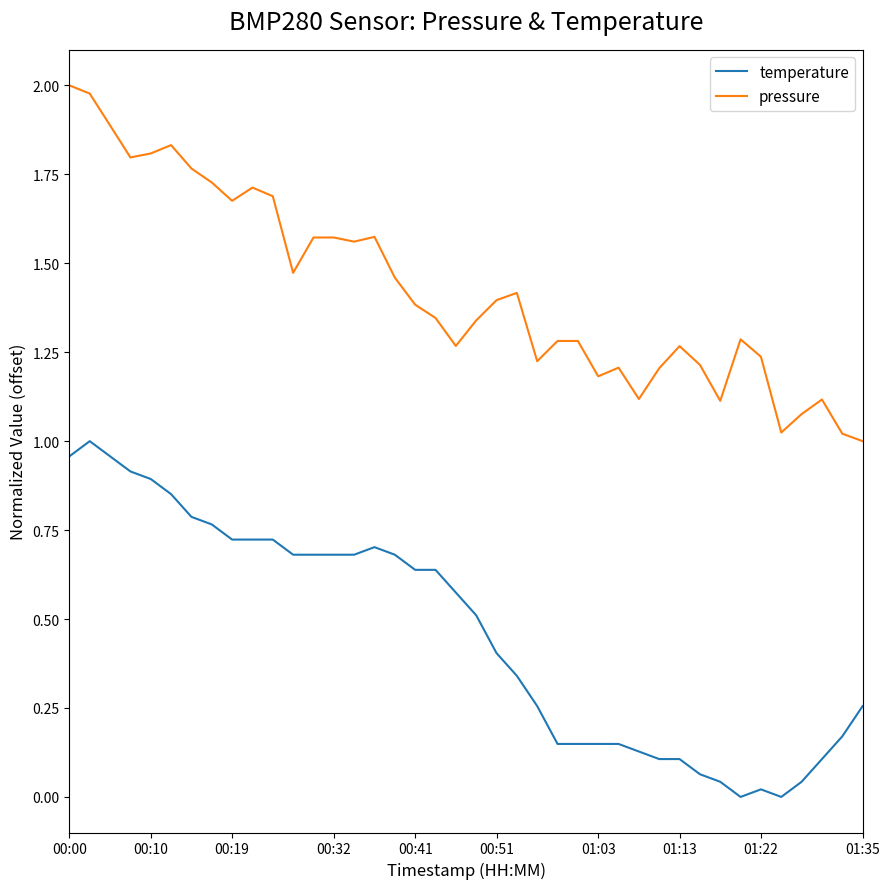

List the series in order of their peak value, highest first.

pressure, temperature